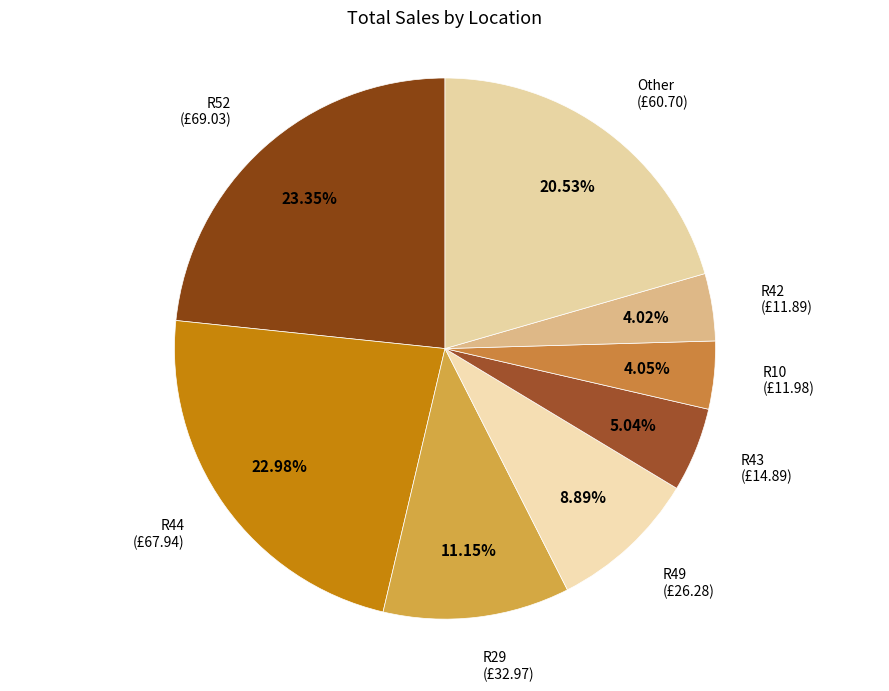

How many segments does this pie chart have?

8